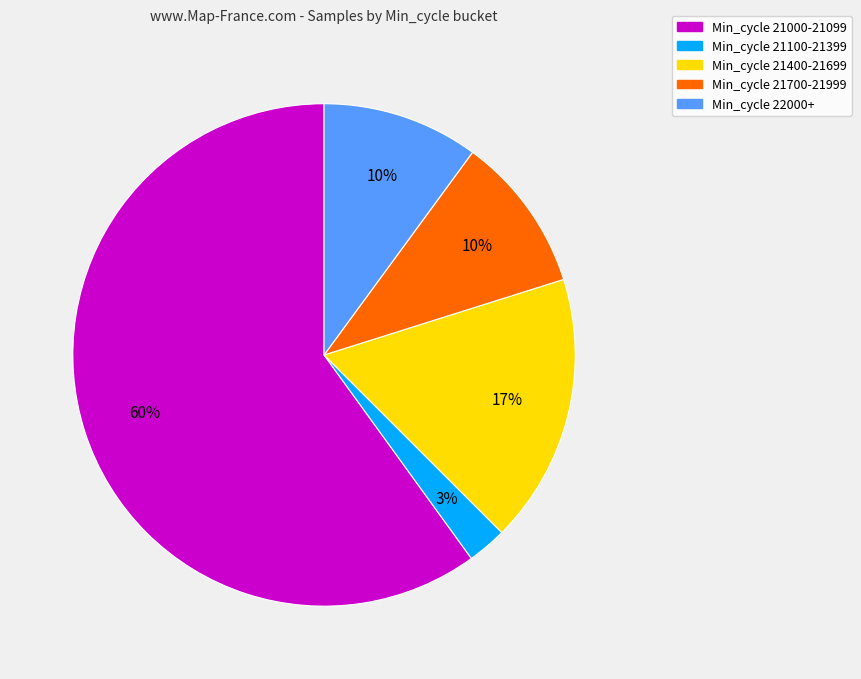

Between Min_cycle 21400-21699 and Min_cycle 22000+, which is larger?

Min_cycle 21400-21699